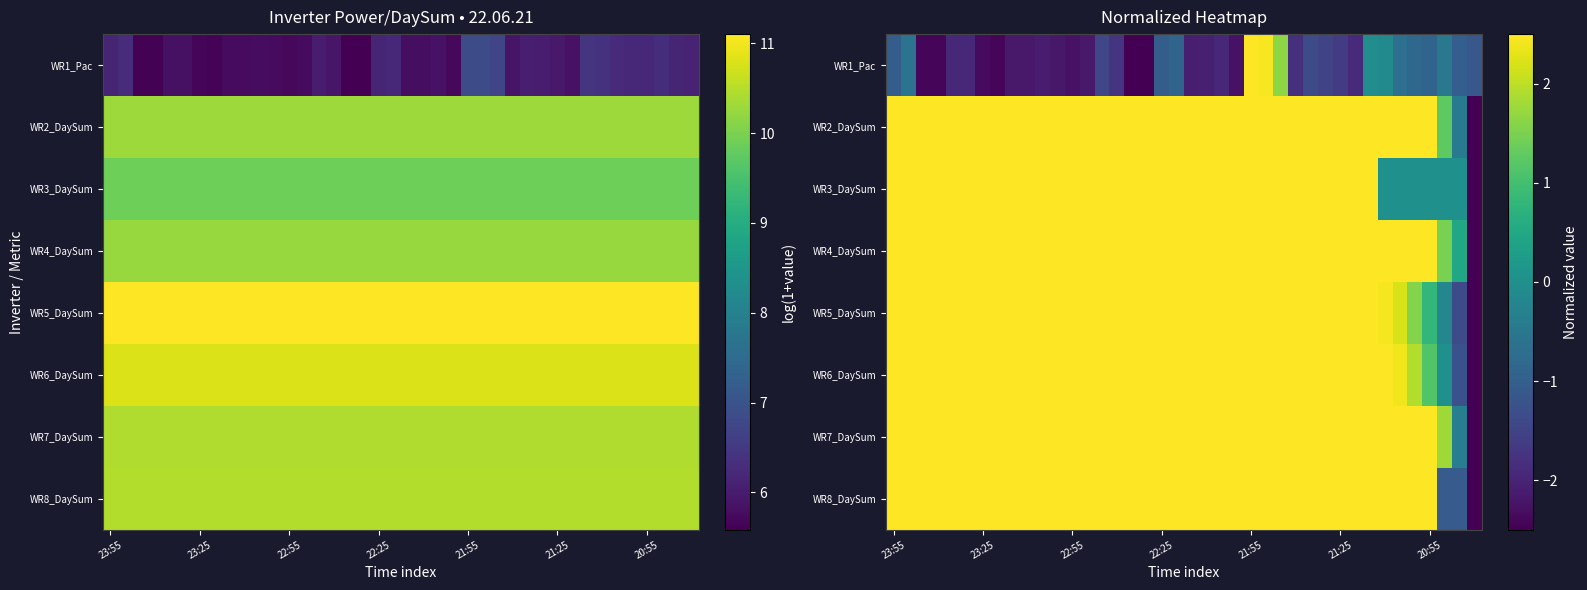

How many data points in WR1_Pac are less than -1?

29